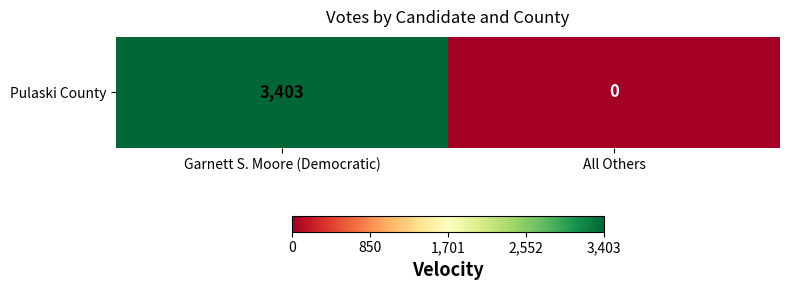

Reading right to left, list all the values displayed in this chart.

0	3403